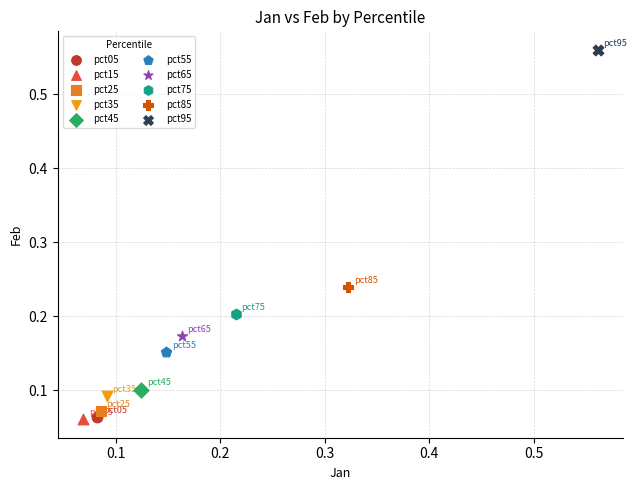

What are all the series names shown in the legend?

pct05, pct15, pct25, pct35, pct45, pct55, pct65, pct75, pct85, pct95